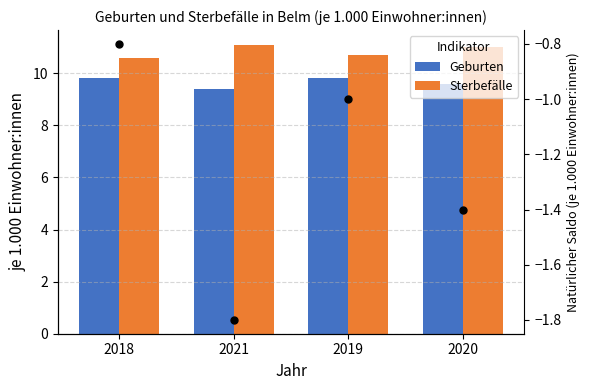

Is the value of Geburten at 2018 greater than the value of Sterbefälle at 2019?

No